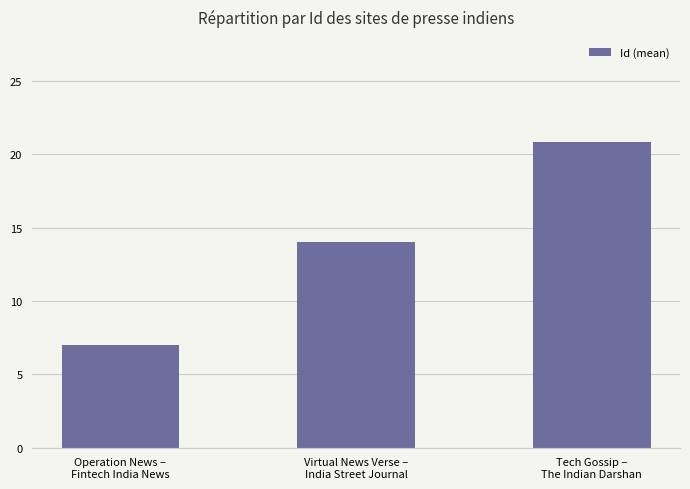

What is the difference between the maximum and minimum values?

13.8